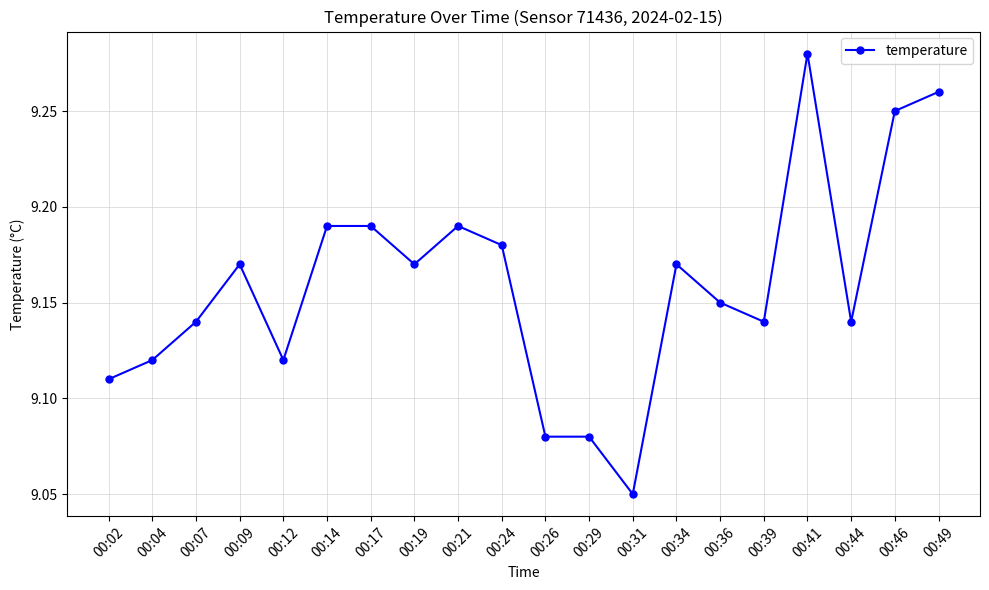

Which label corresponds to the smallest value in the chart?

00:31